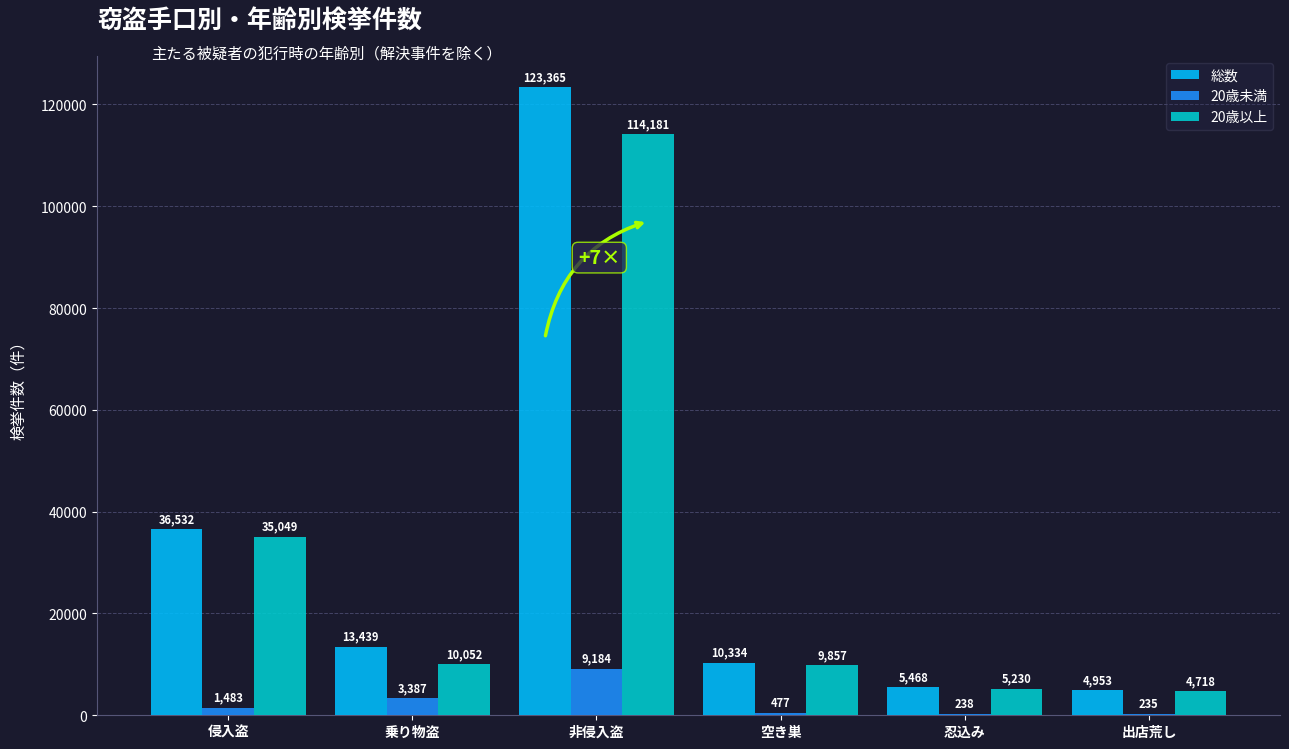

The 20歳以上 series shows 10052 at 乗り物盗. True or false?

True